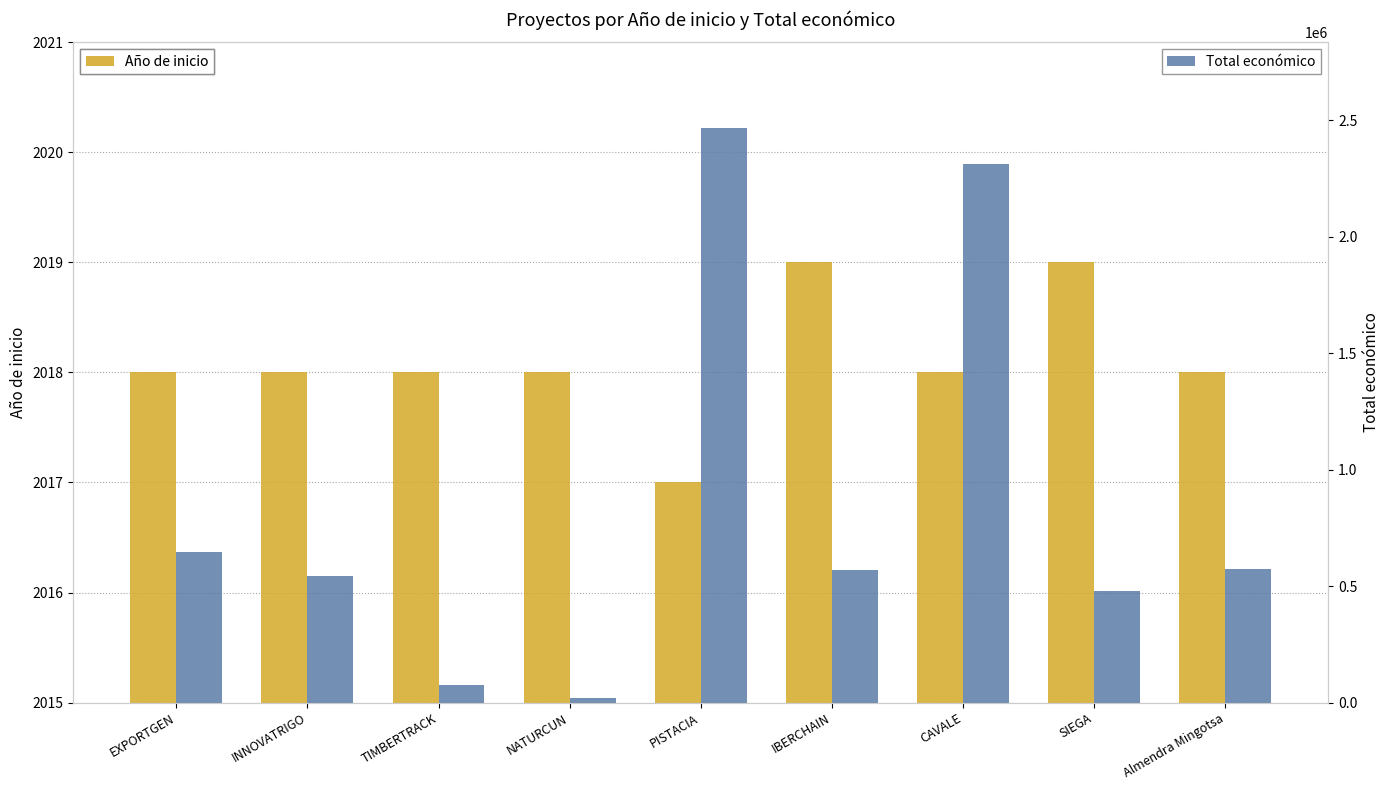

What is the difference between the highest and lowest values at Almendra Mingotsa?

571982